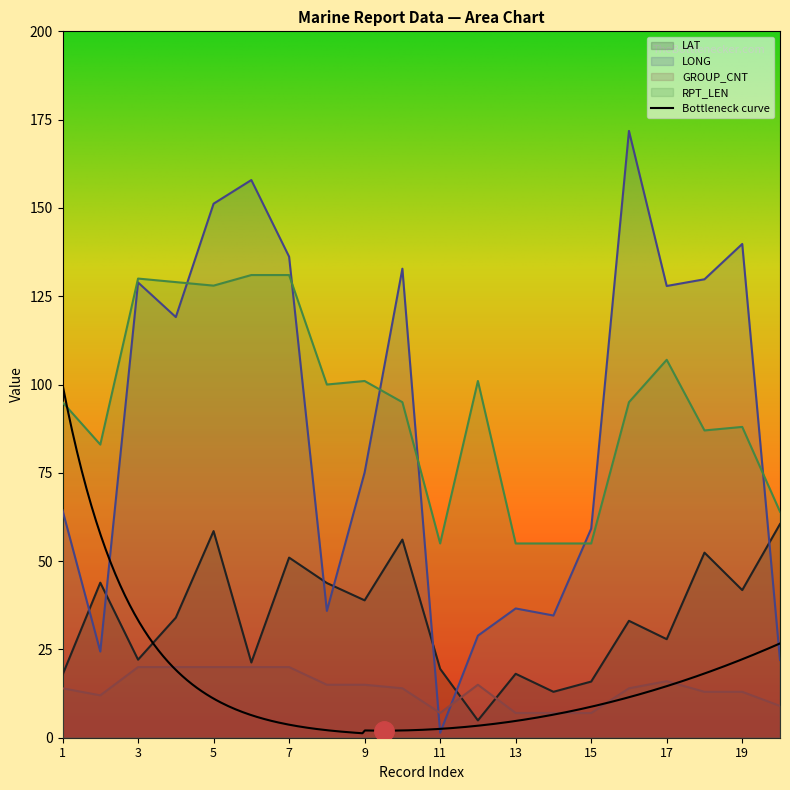

Which series ends up on top after the final intersection of LONG and LAT?

LAT